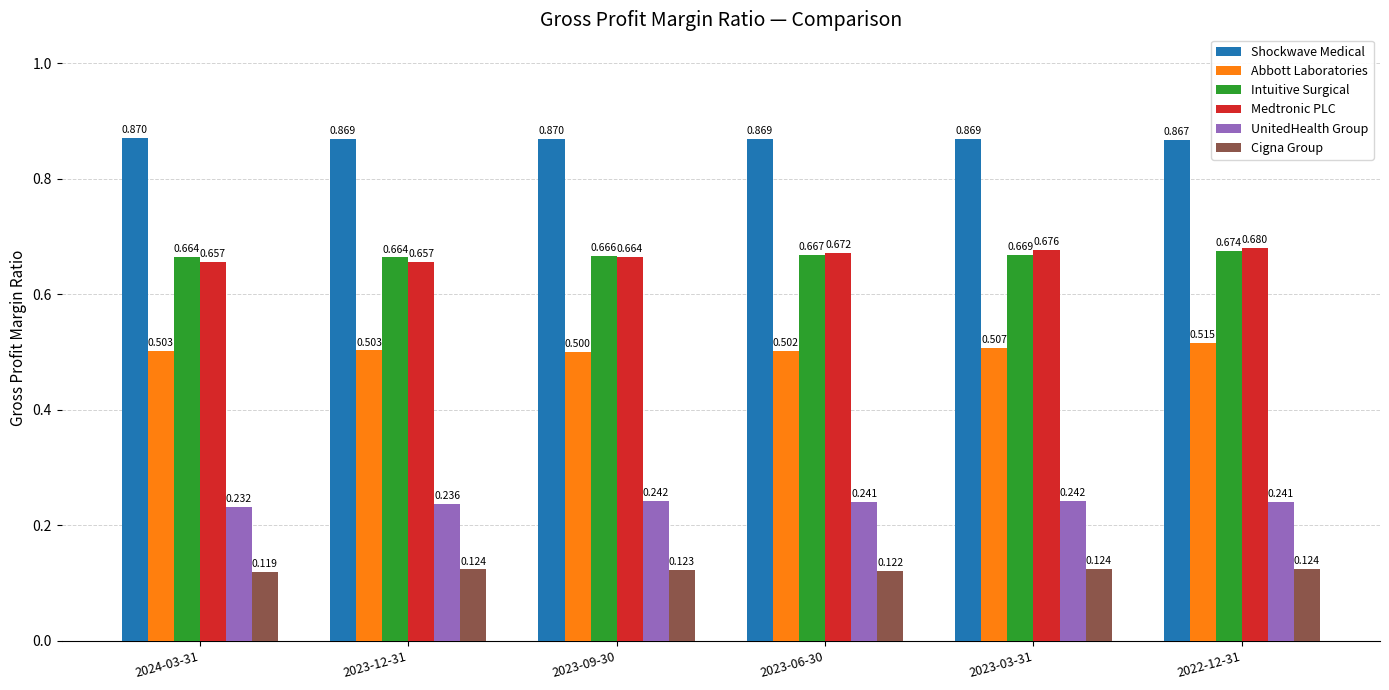

At how many categories does at least one series exceed 0?

6